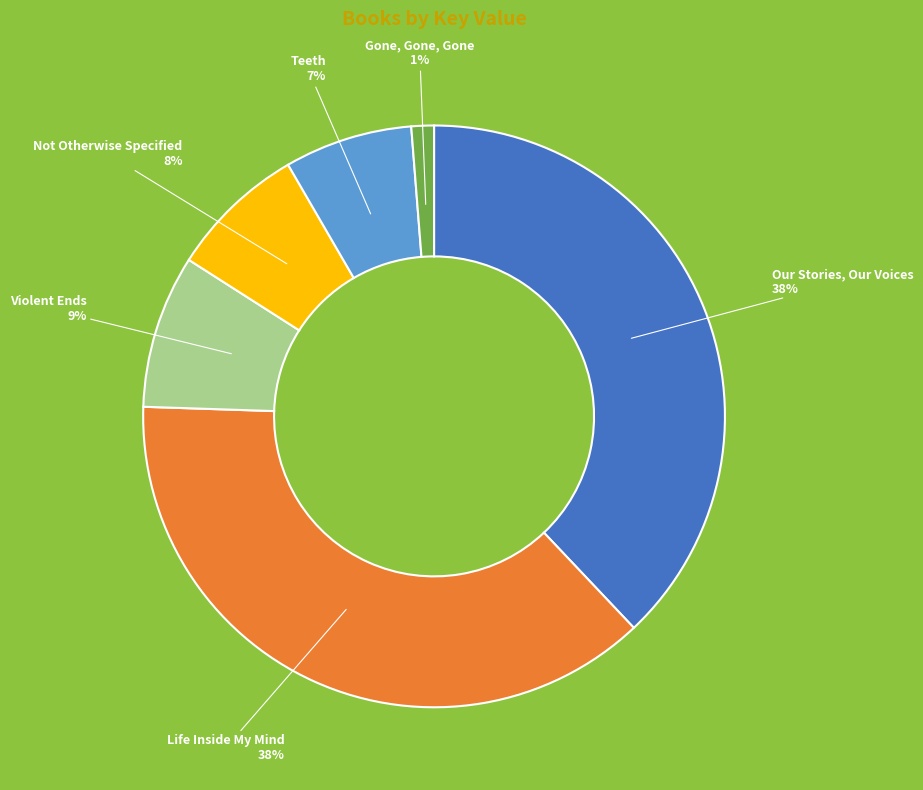

True or false: Violent Ends accounts for 9% of the total.

True